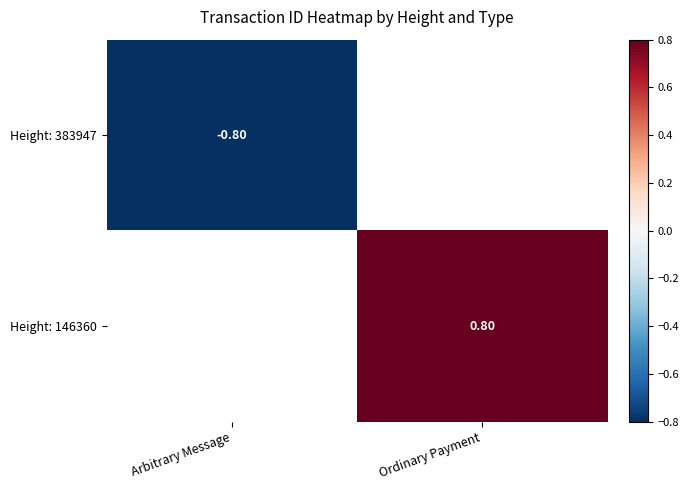

Is the value of Height: 146360 at Ordinary Payment greater than the value of Height: 383947 at Arbitrary Message?

Yes